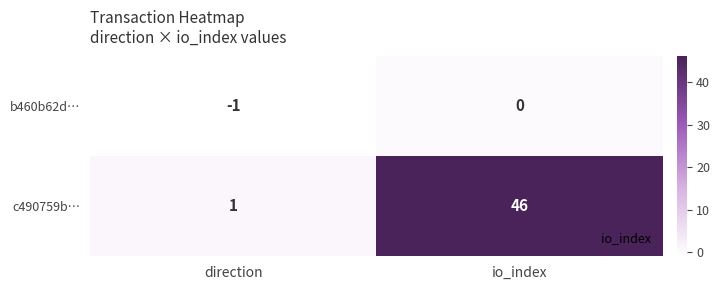

At which label does b460b62d… reach its peak?

io_index